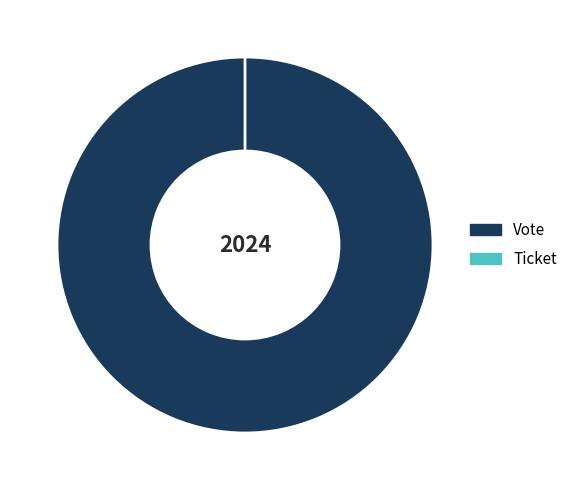

True or false: Ticket accounts for 11% of the total.

False